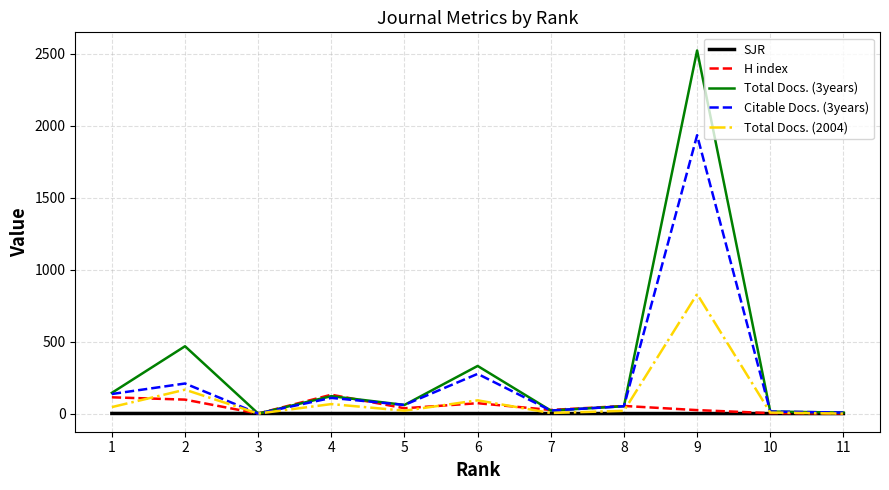

Which series has the largest range (max minus min)?

Total Docs. (3years)